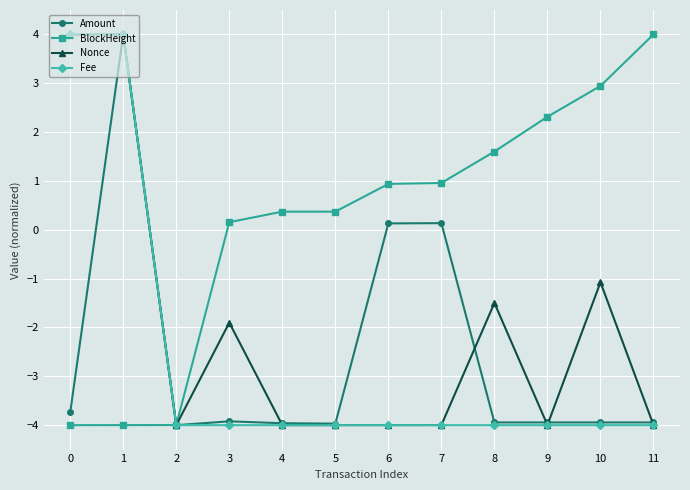

What is the difference between the highest and lowest values at 11?

8.0